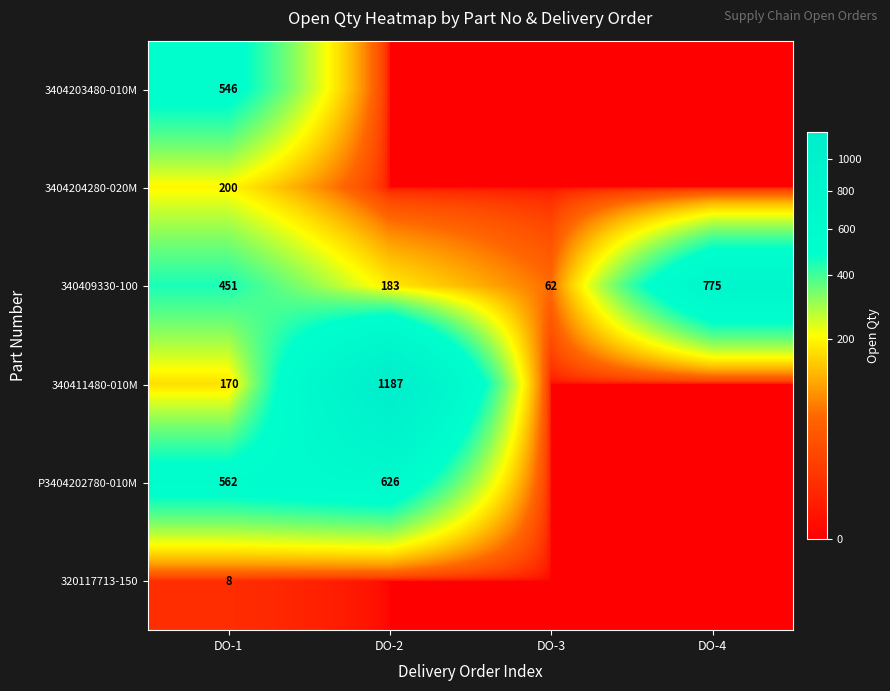

List the labels in order of 340409330-100 value, largest first.

DO-4, DO-1, DO-2, DO-3